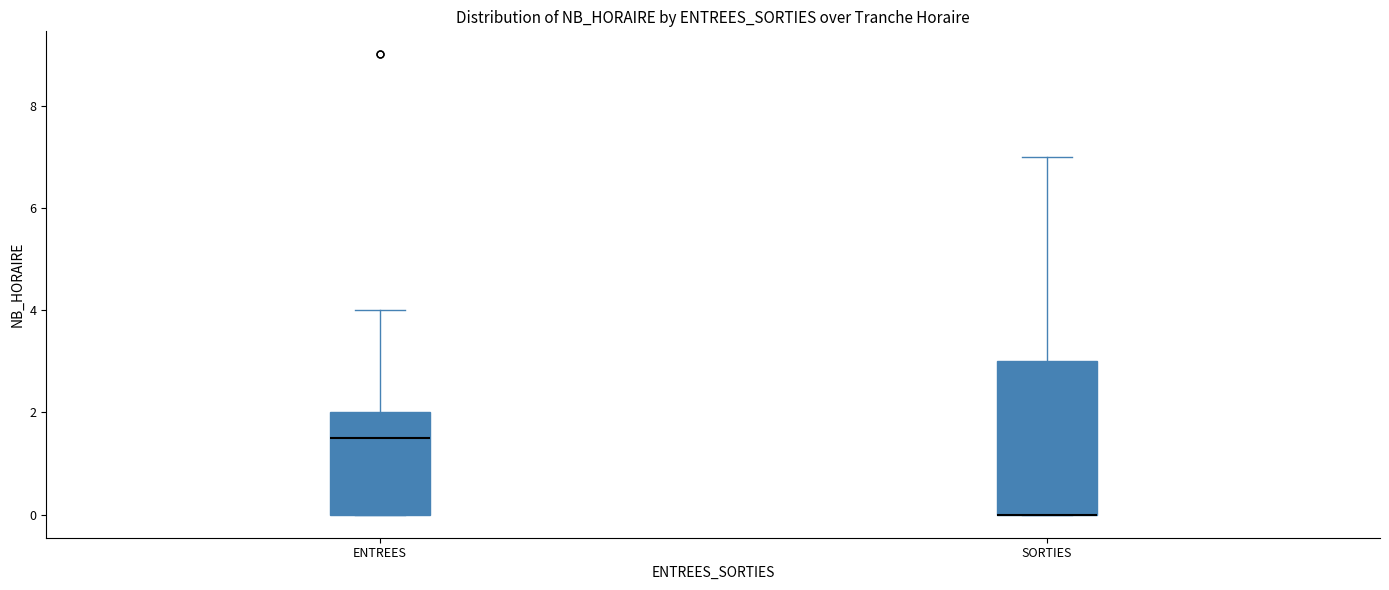

Comparing the boxes themselves (not the whiskers), which one is the tallest?

SORTIES